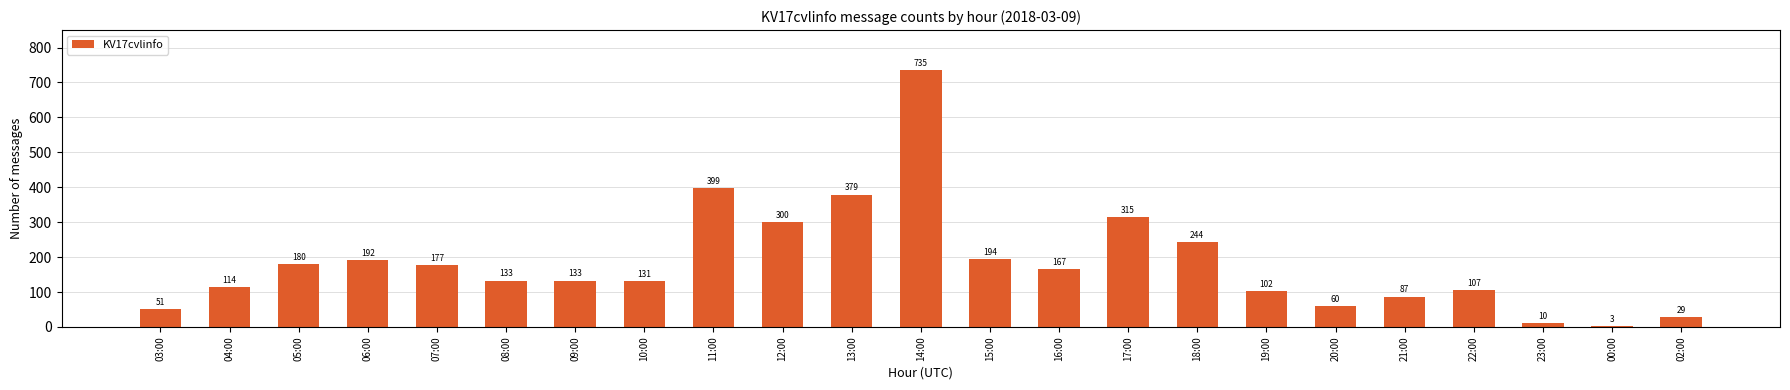

Reading left to right, extract all data points from this chart.

03:00=51	04:00=114	05:00=180	06:00=192	07:00=177	08:00=133	09:00=133	10:00=131	11:00=399	12:00=300	13:00=379	14:00=735	15:00=194	16:00=167	17:00=315	18:00=244	19:00=102	20:00=60	21:00=87	22:00=107	23:00=10	00:00=3	02:00=29